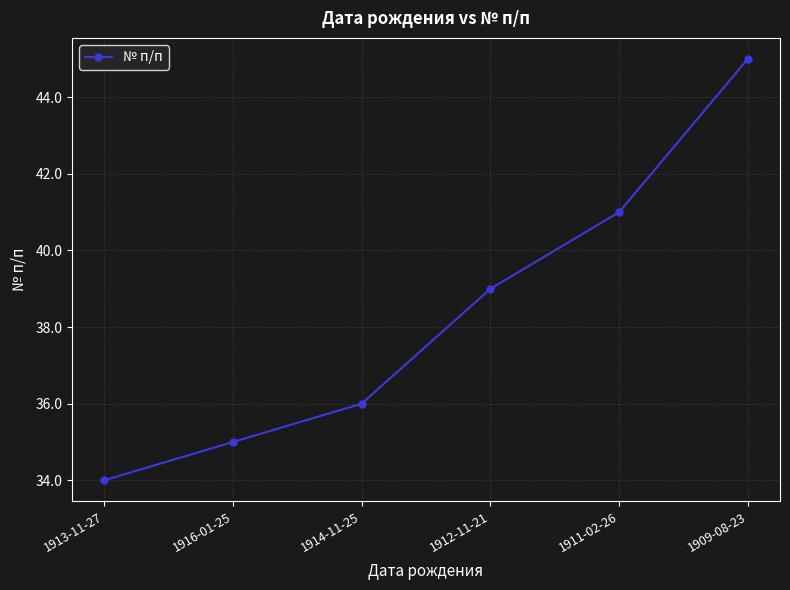

List the labels in order of value, largest first.

1909-08-23, 1911-02-26, 1912-11-21, 1914-11-25, 1916-01-25, 1913-11-27